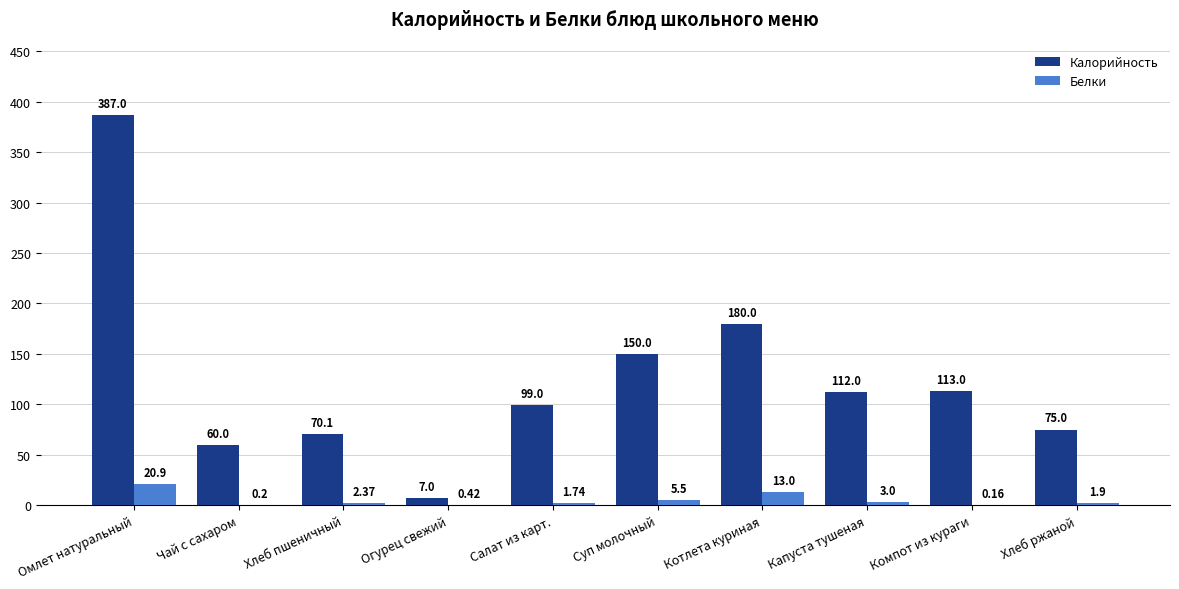

Is the value of Калорийность at Омлет натуральный greater than the value of Белки at Хлеб пшеничный?

Yes